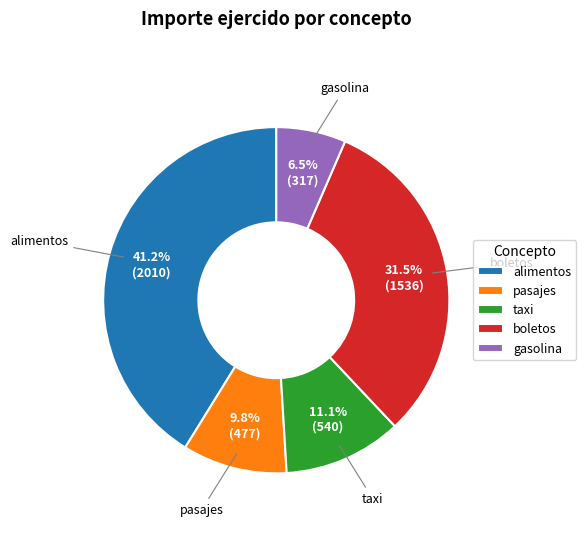

Rank the categories by value from lowest to highest.

gasolina, pasajes, taxi, boletos, alimentos